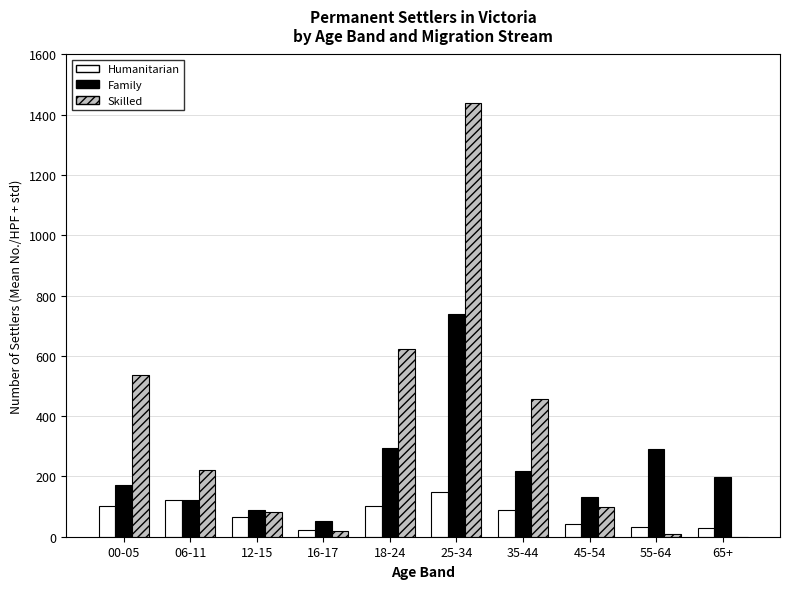

What is the spread (max minus min) of values at 55-64?

282